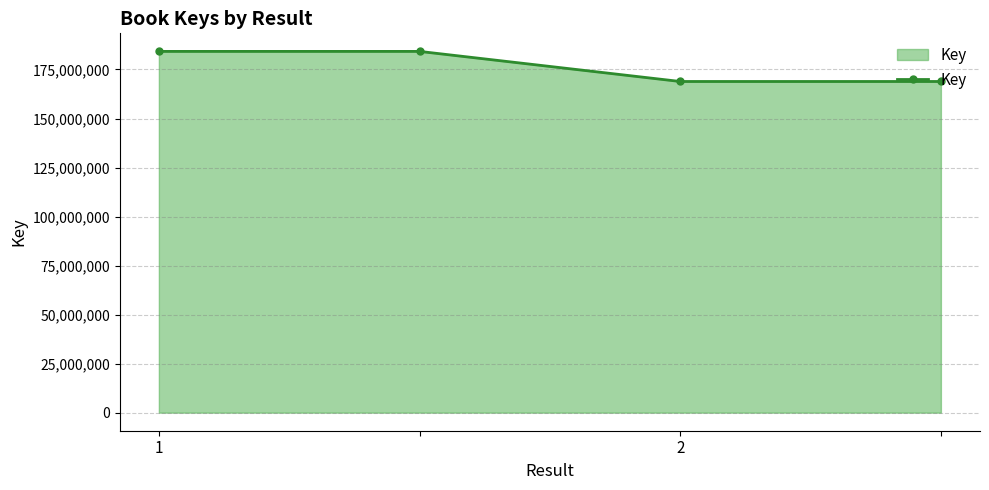

What is the difference between the maximum and minimum values?

15344561